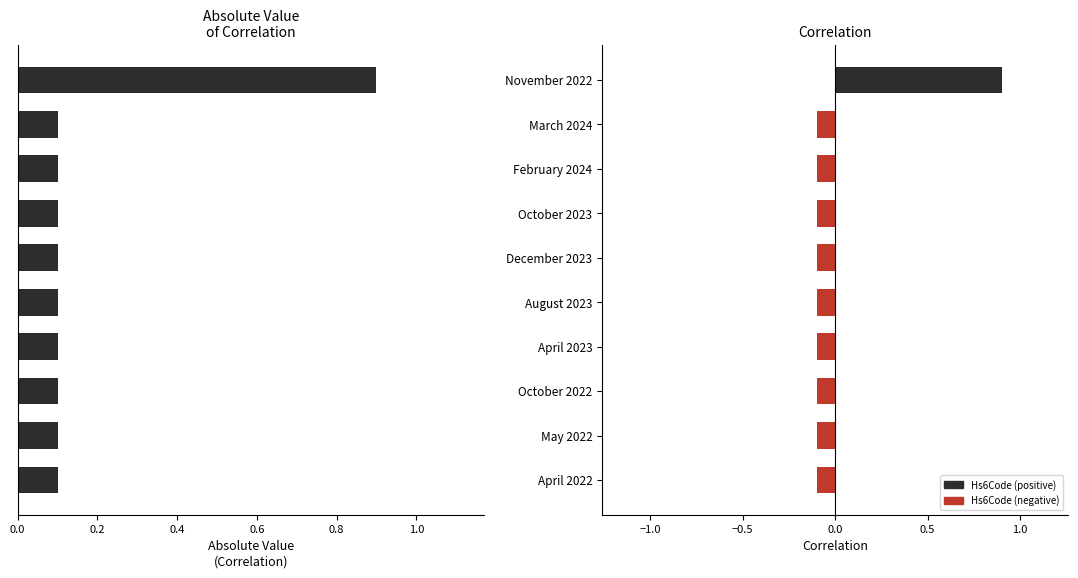

Is it true that the value at August 2023 is 0.1?

True